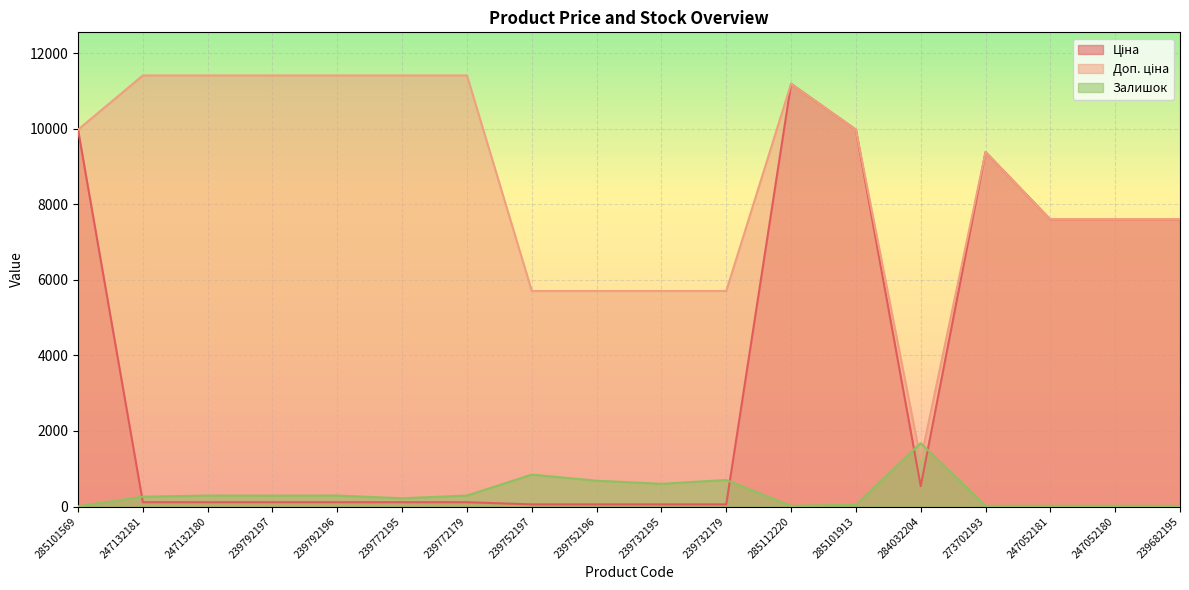

What is the greatest value displayed?

11410.0